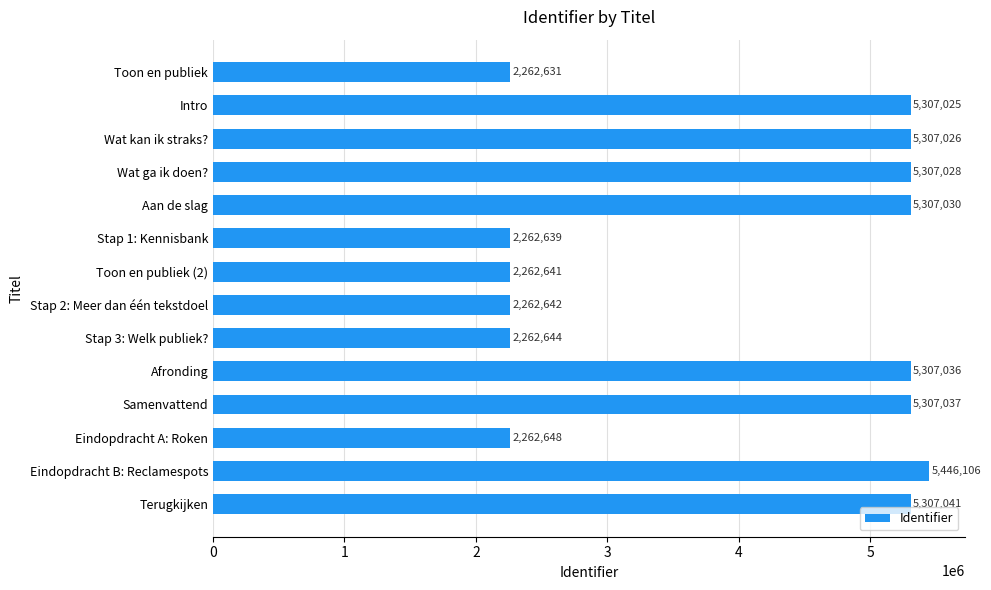

What is the sum of all values?

56171174